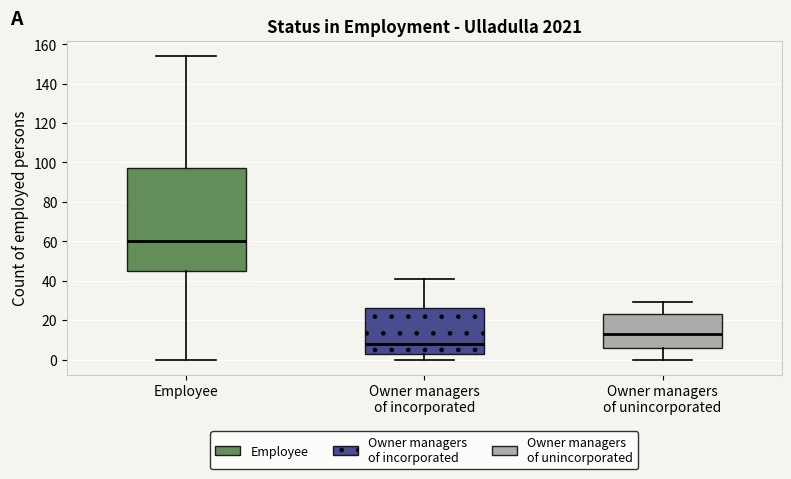

Reading left to right, transcribe this box plot: for each box, give where its median line is, the range the box spans, and where its two whiskers end, as read against the y-axis. The values are not printed on the chart, so give them approximately, as read against the axis.

Employee: median 60, box 46 to 98, whiskers 0 to 154
Owner managers of incorporated: median 8, box 4 to 26, whiskers 0 to 42
Owner managers of unincorporated: median 14, box 6 to 24, whiskers 0 to 30